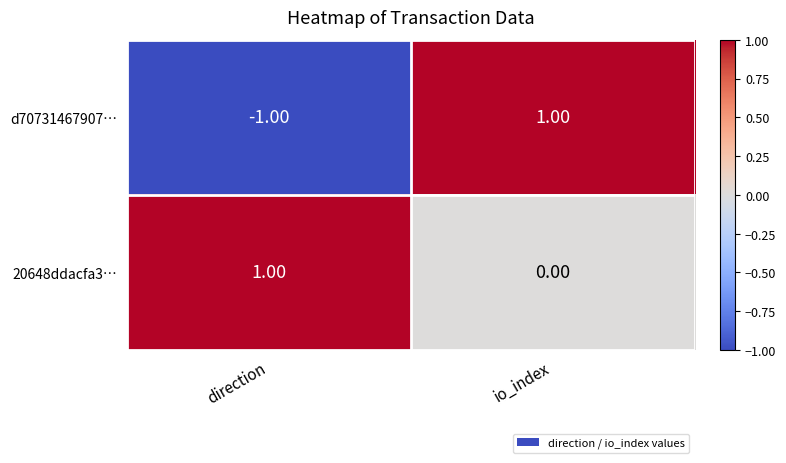

Rank the series by their average value, from lowest to highest.

d70731467907…, 20648ddacfa3…